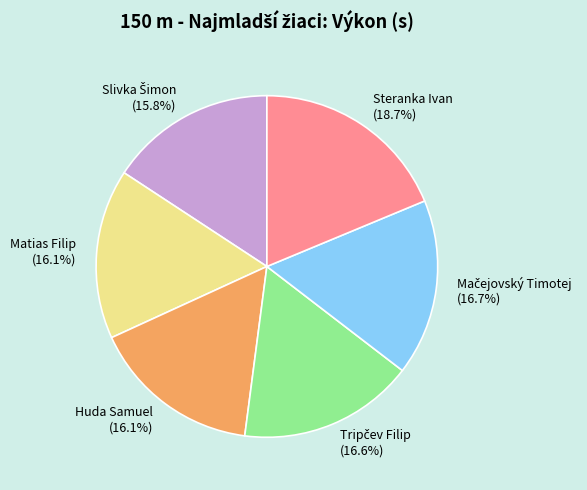

How many slices are in this pie chart?

6